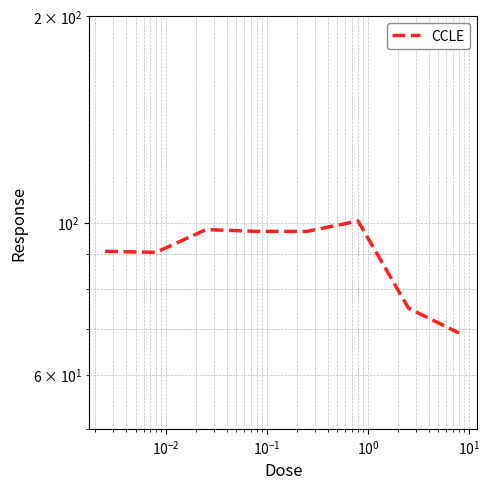

Reading left to right, list all the values displayed in this chart.

90.8	90.5	97.7	97.1	97.1	100.5	75.0	69.0